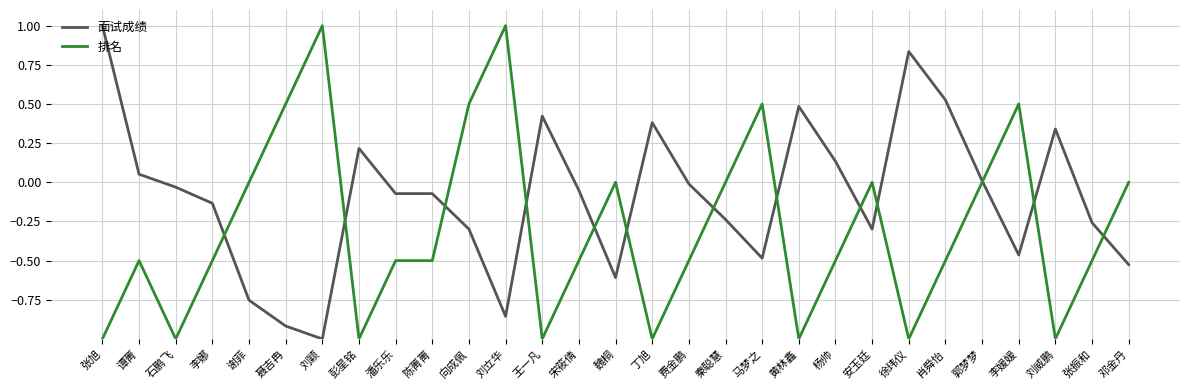

Where is the first local maximum for 面试成绩?

彭星铭